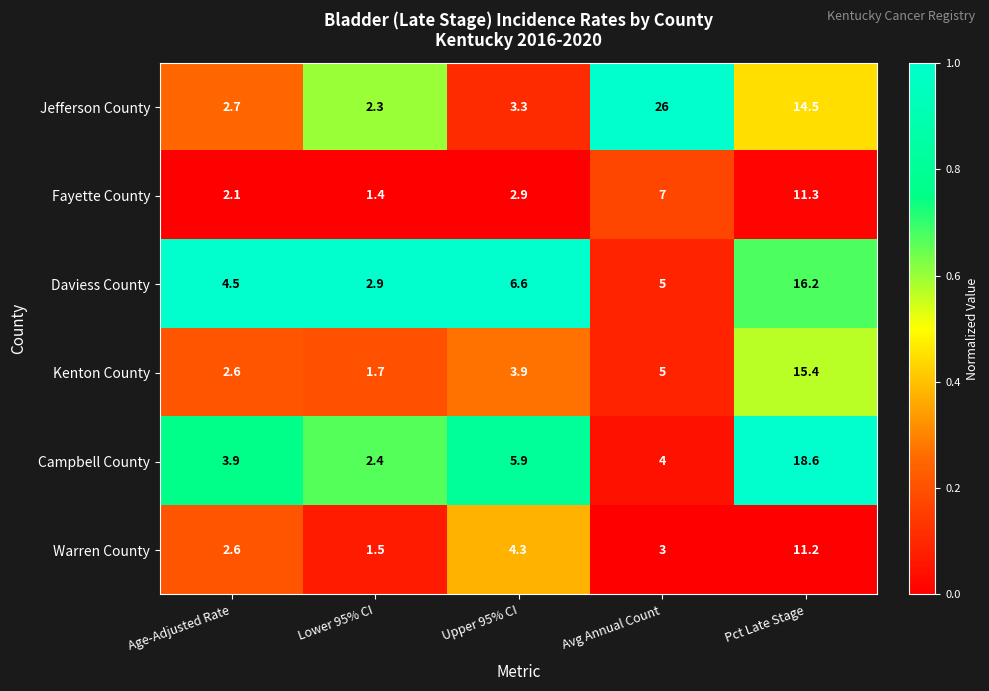

List the series in order of their peak value, lowest first.

Warren County, Fayette County, Kenton County, Daviess County, Campbell County, Jefferson County